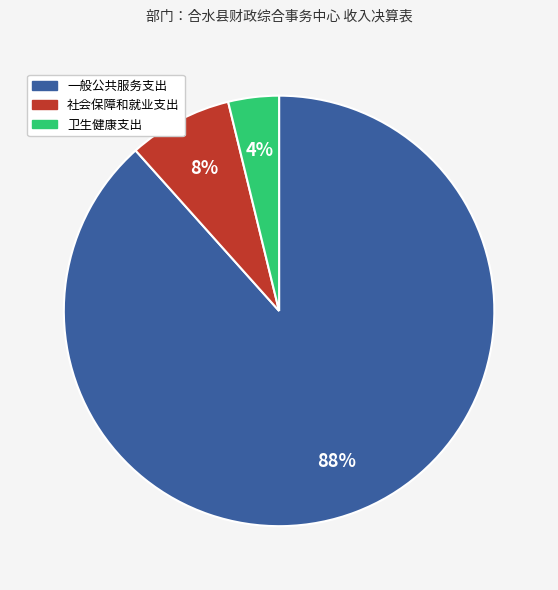

Rank the categories by value from highest to lowest.

一般公共服务支出, 社会保障和就业支出, 卫生健康支出